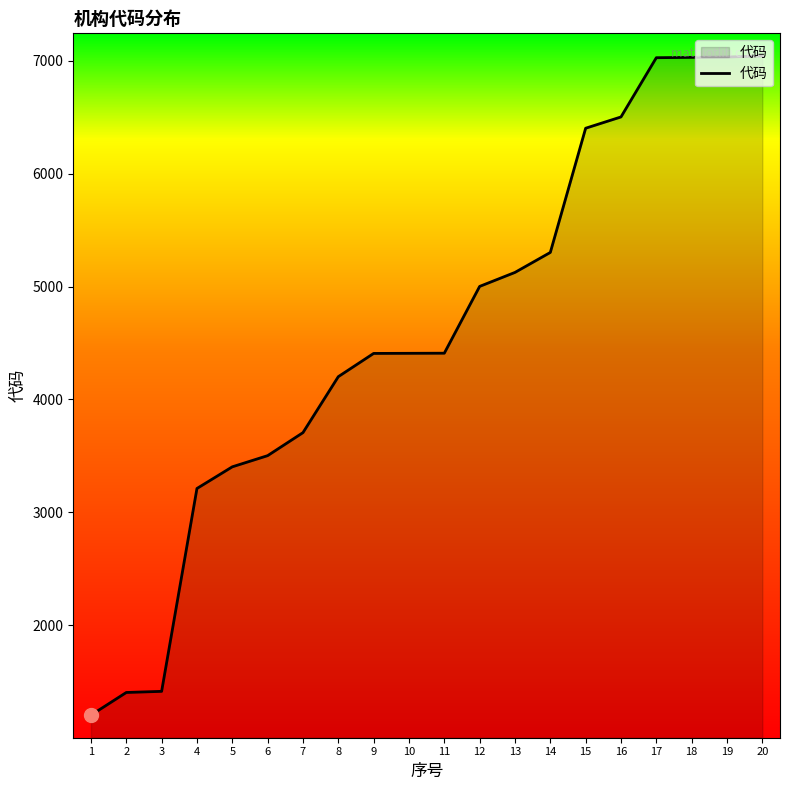

What is the approximate value at 16, to the nearest 50?

6500